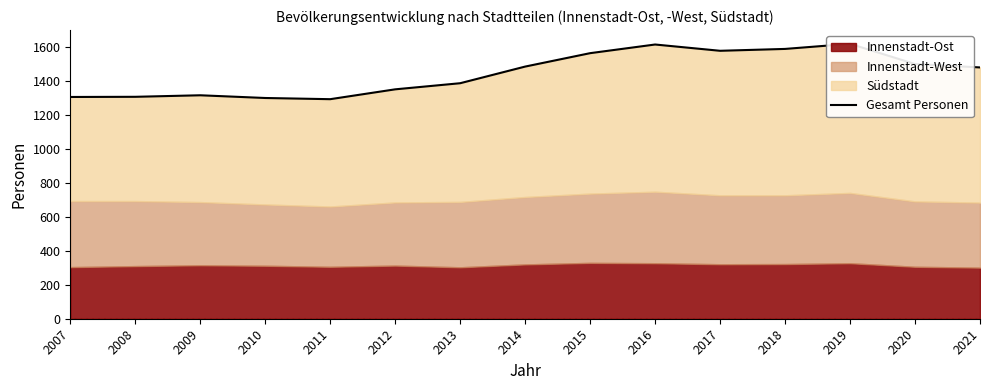

Reading left to right, extract all data points from this chart.

2007=1306	2008=1307	2009=1316	2010=1300	2011=1293	2012=1351	2013=1387	2014=1485	2015=1564	2016=1615	2017=1578	2018=1589	2019=1619	2020=1500	2021=1480